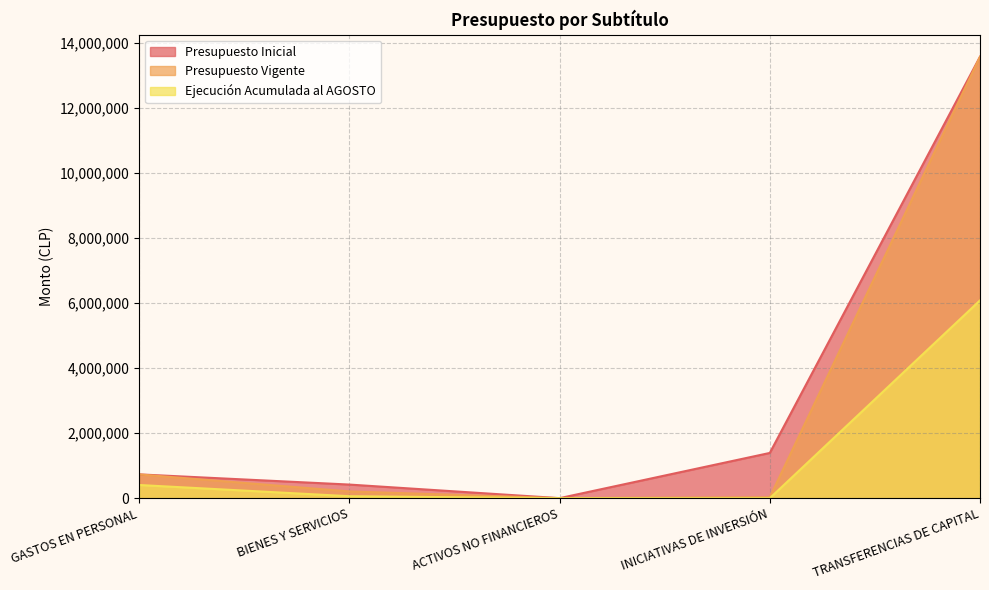

At which label does Presupuesto Inicial reach its peak?

TRANSFERENCIAS DE CAPITAL